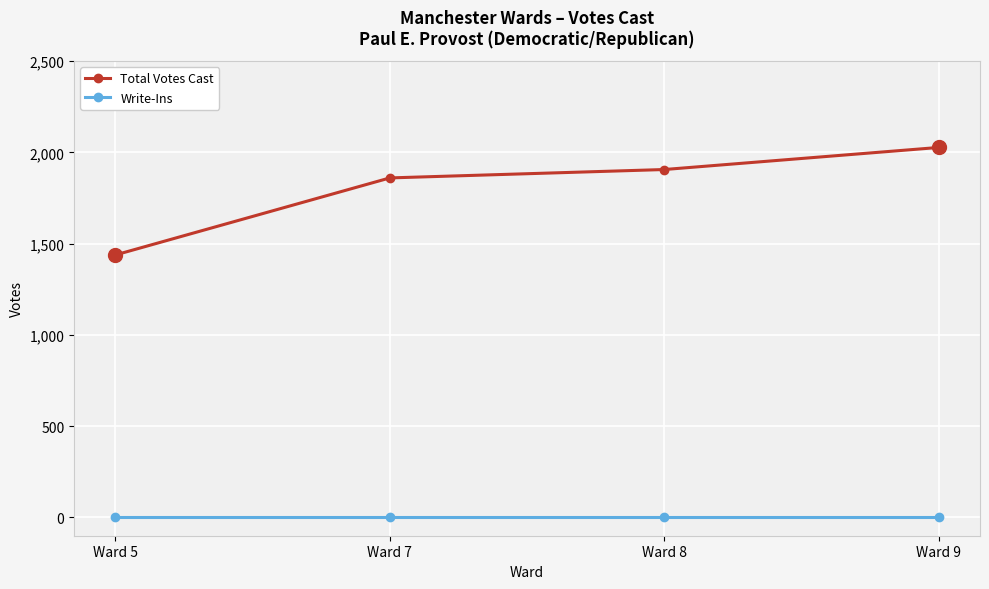

Which series has the largest range (max minus min)?

Total Votes Cast